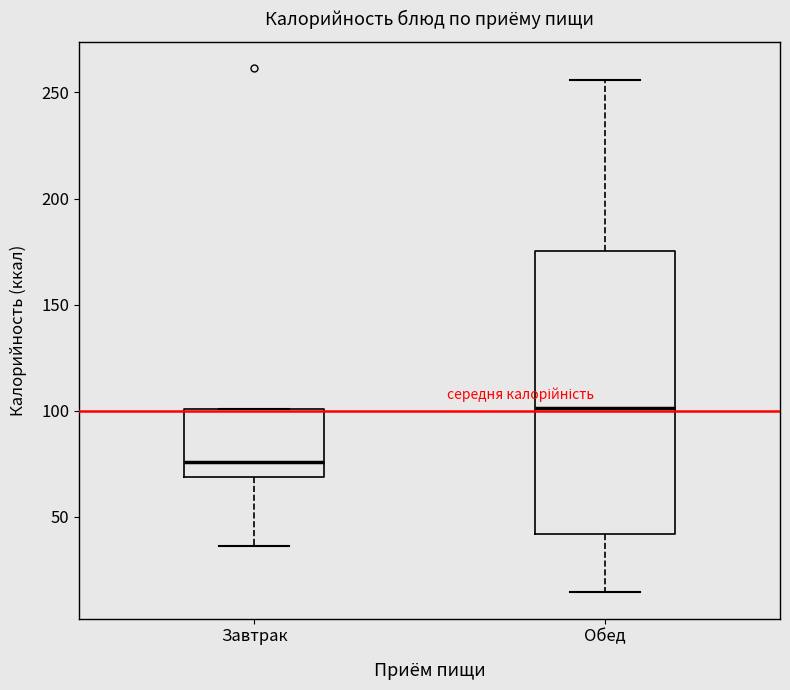

Which box's median line is the lowest?

Завтрак